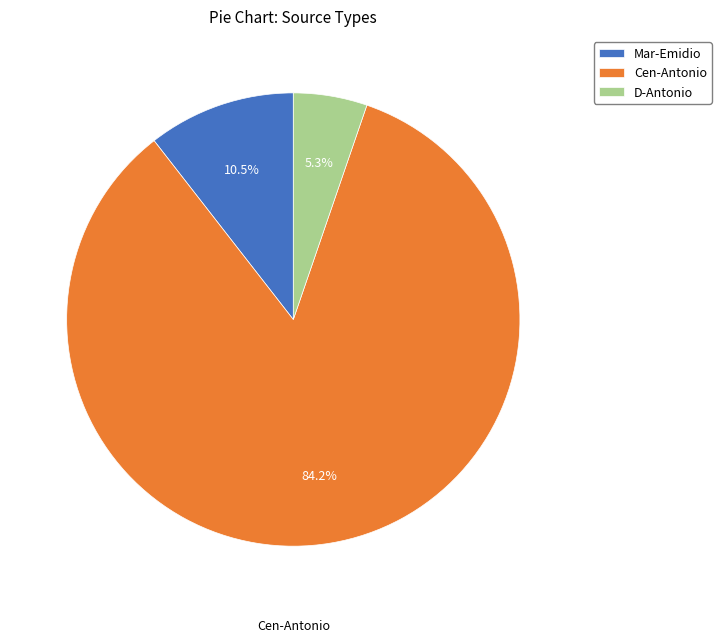

Combined, do Mar-Emidio and D-Antonio account for over 50%?

No